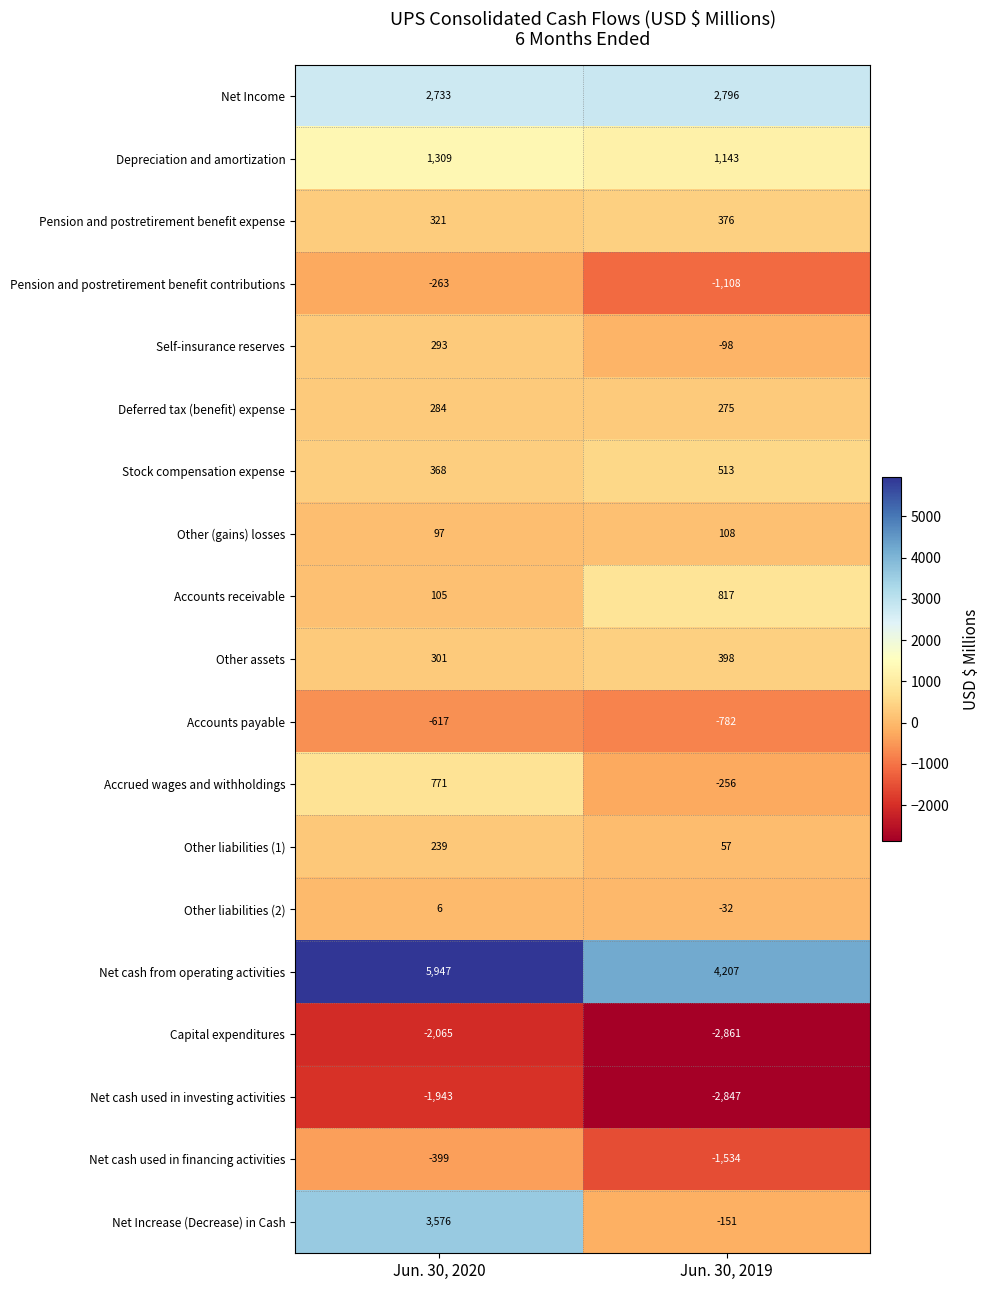

What is the average value of the Other liabilities (1) series?

148